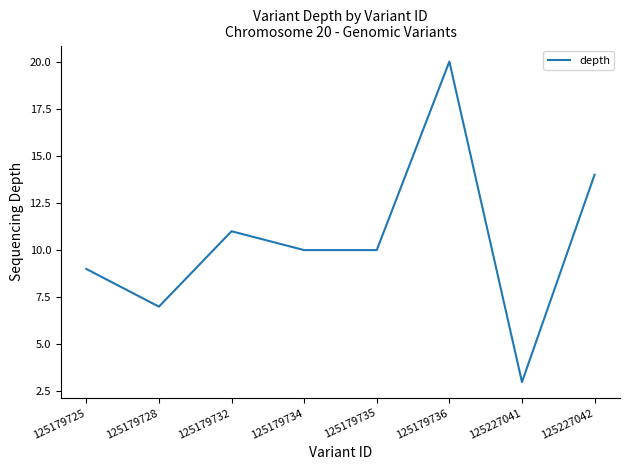

The value at 125227042 is 5. True or false?

False